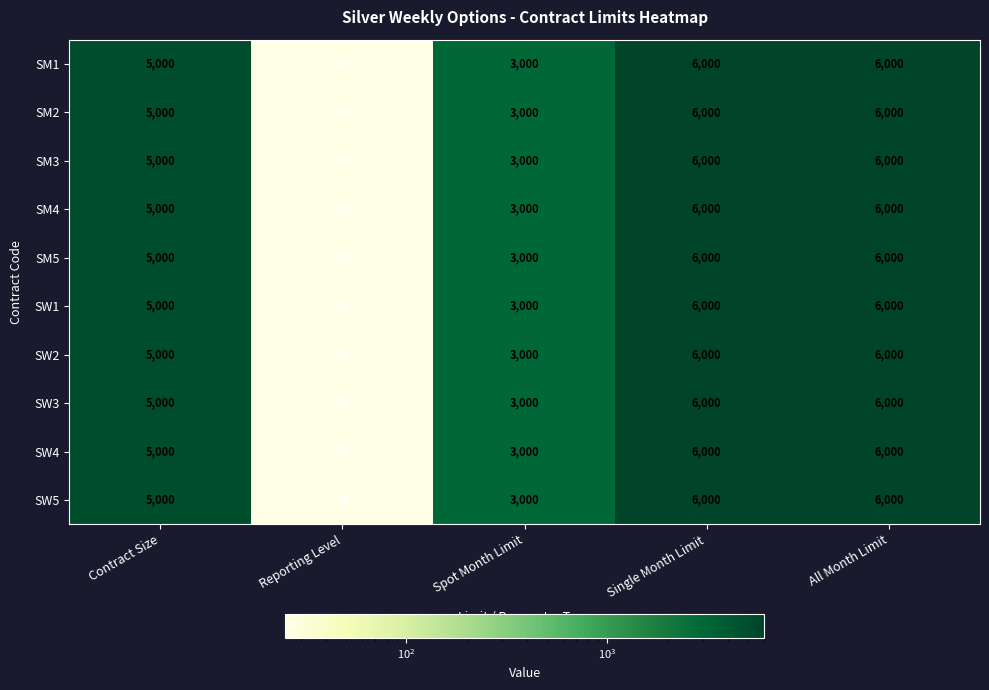

What is the total value across all series at Reporting Level?

250